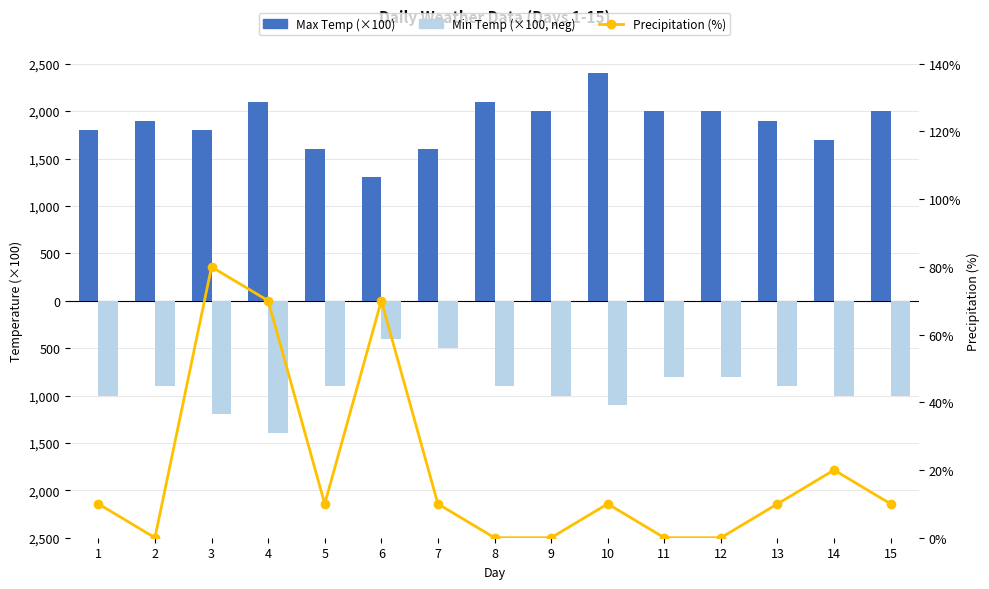

Reading left to right, extract all data points from this chart.

Max Temp (×100): 1800	1900	1800	2100	1600	1300	1600	2100	2000	2400	2000	2000	1900	1700	2000
Min Temp (×100, neg): -1000	-900	-1200	-1400	-900	-400	-500	-900	-1000	-1100	-800	-800	-900	-1000	-1000
Precipitation (%): 10	0	80	70	10	70	10	0	0	10	0	0	10	20	10